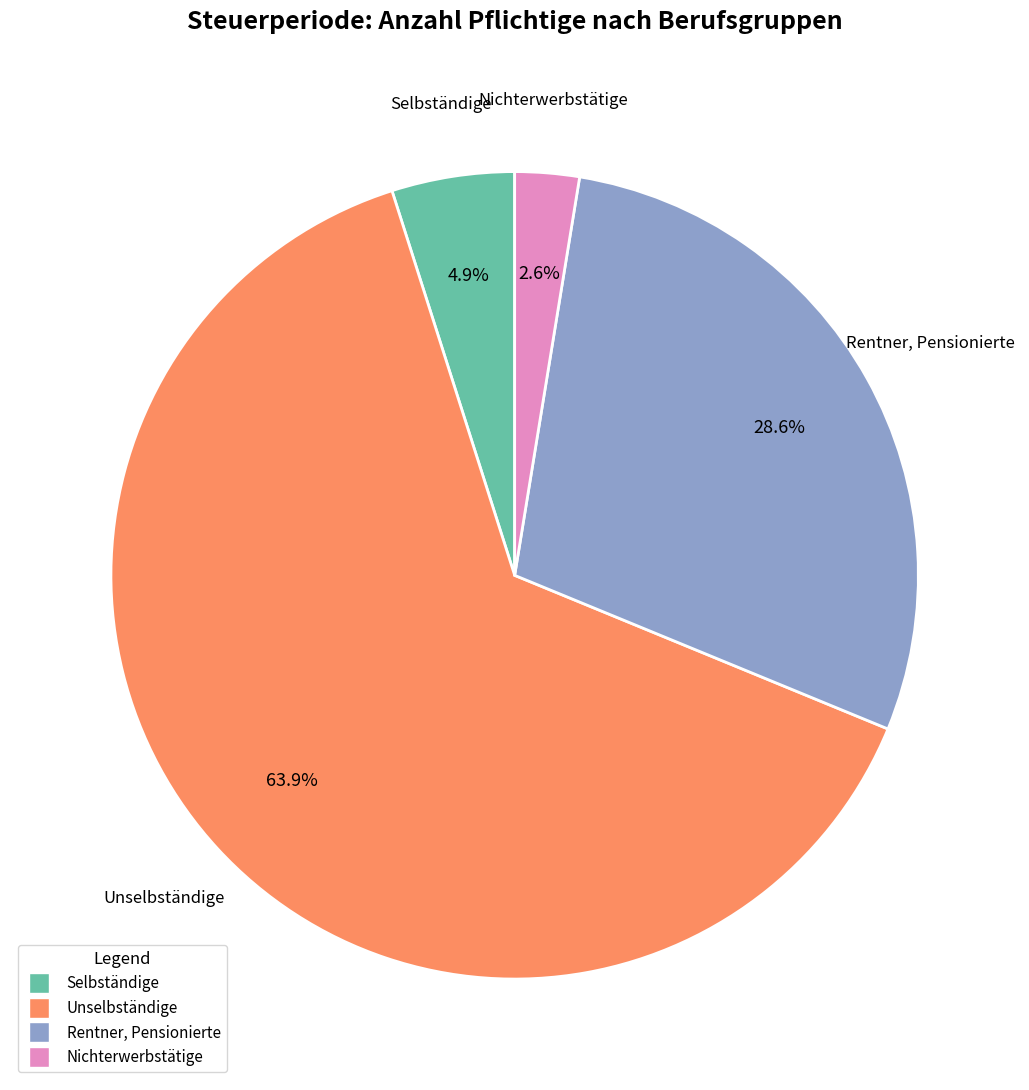

Is there any slice that represents more than half of the pie?

Yes